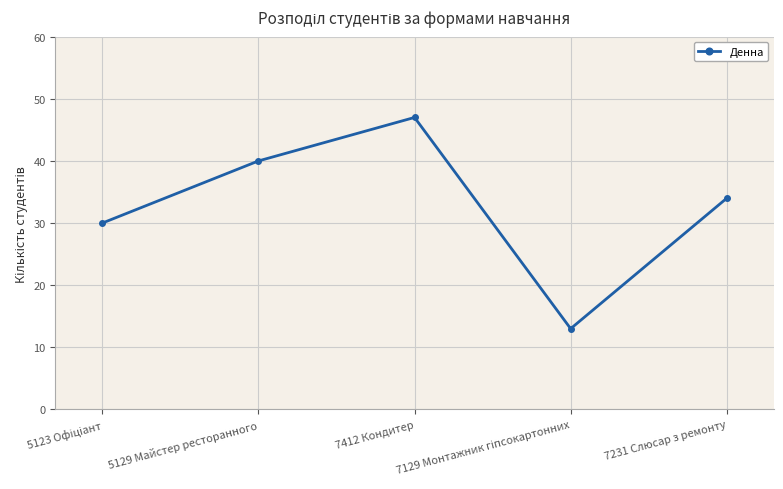

True or false: Денна has more than 2 interior local peaks.

False